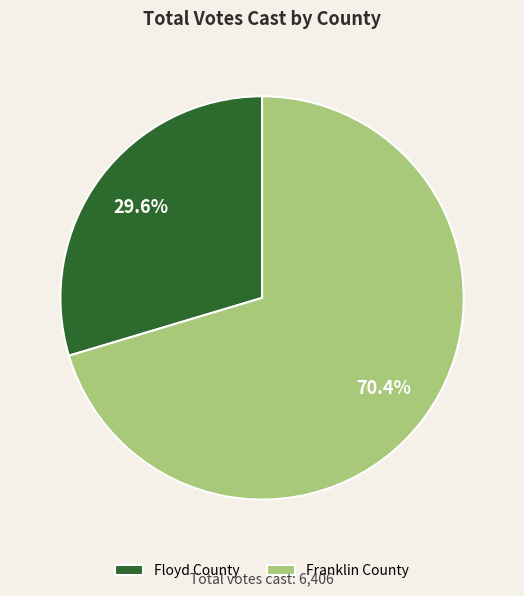

How much of the chart is everything except Franklin County?

29.6%